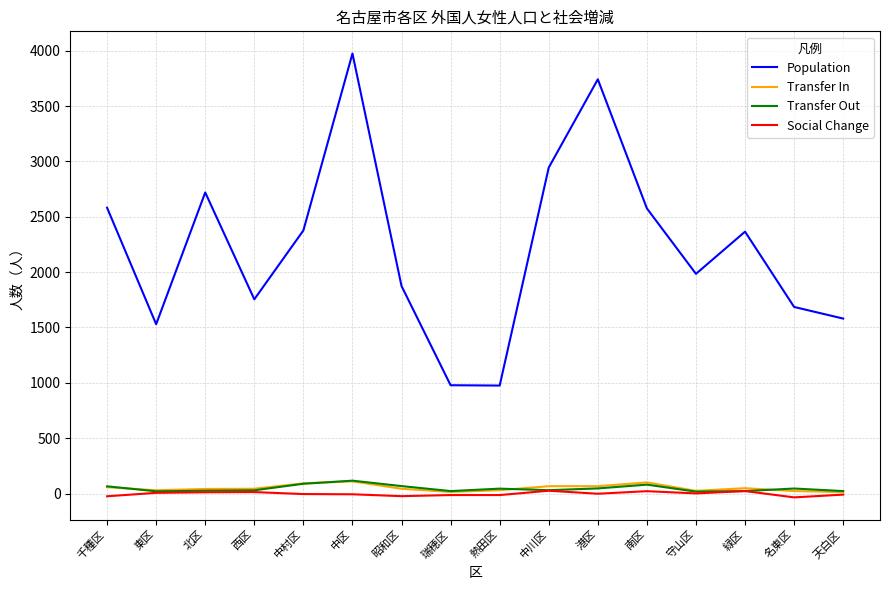

What value does the Social Change series have at 港区?

-2